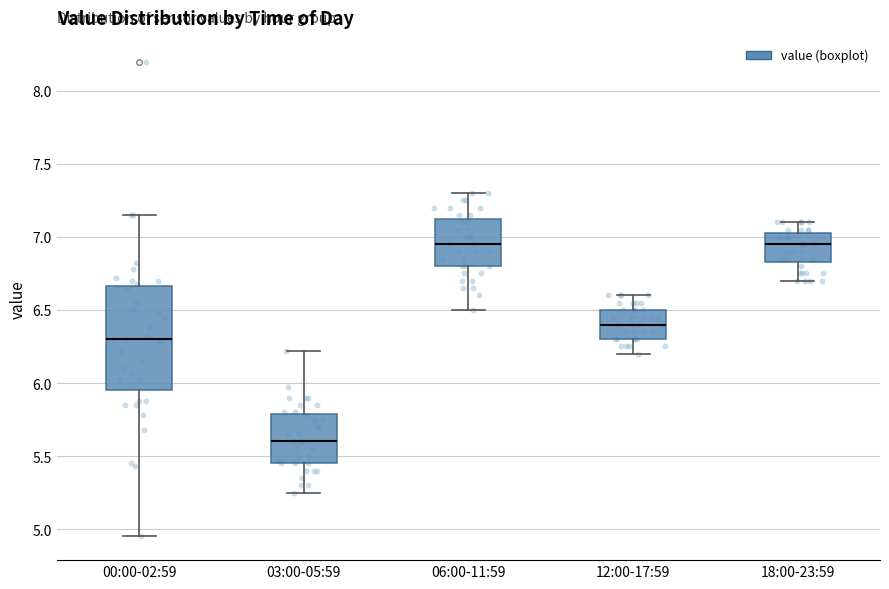

Where does the lower whisker of the box for 03:00-05:59 end on the y-axis? The values are not printed on the chart, so give them approximately, as read against the axis.

5.25